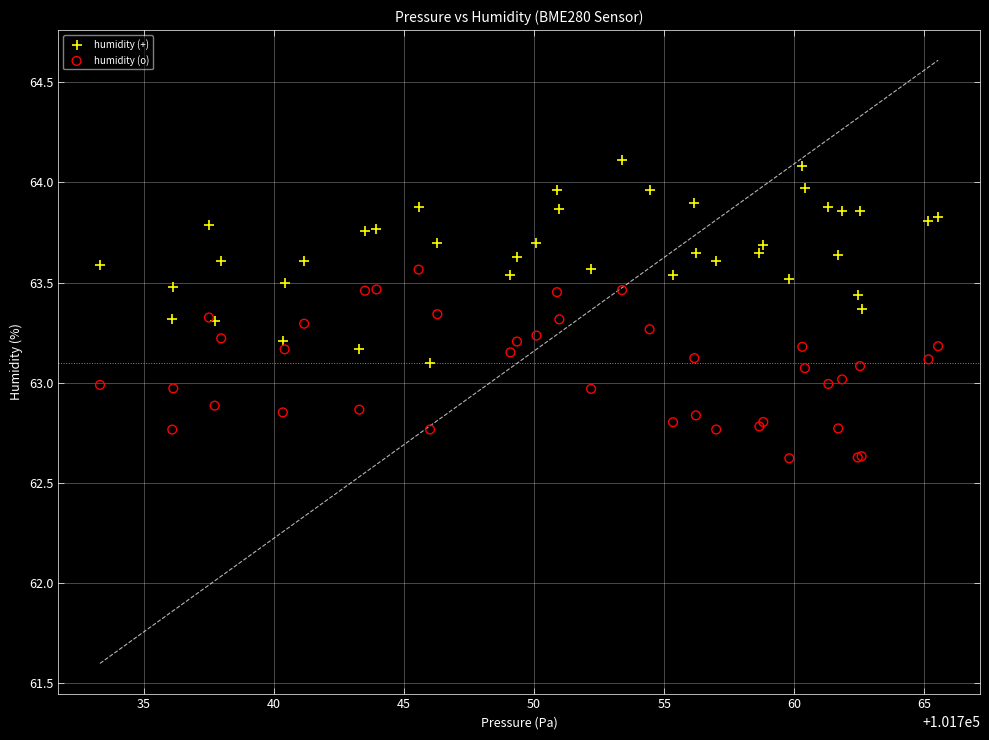

Which series has the widest spread of Y values?

humidity (+)